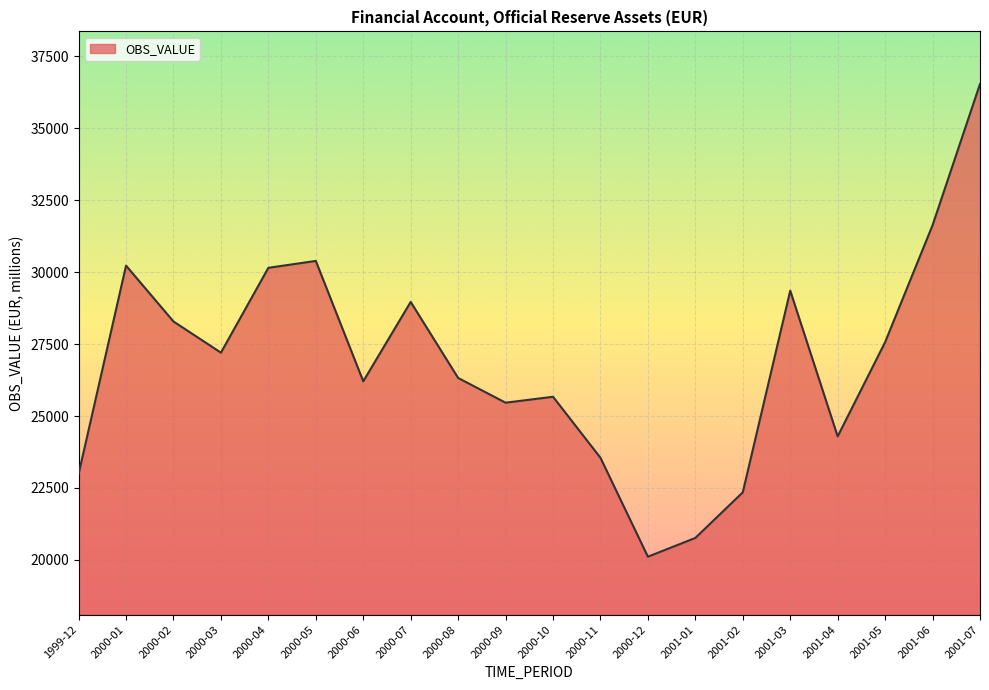

Read the value at 2000-12.

20111.2